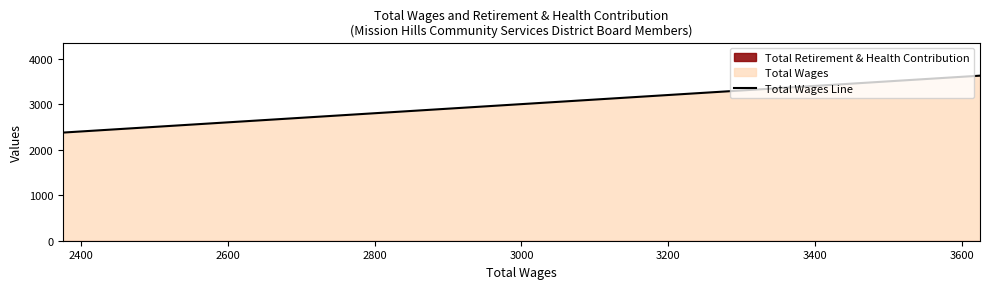

How many data points are above 2875?

2